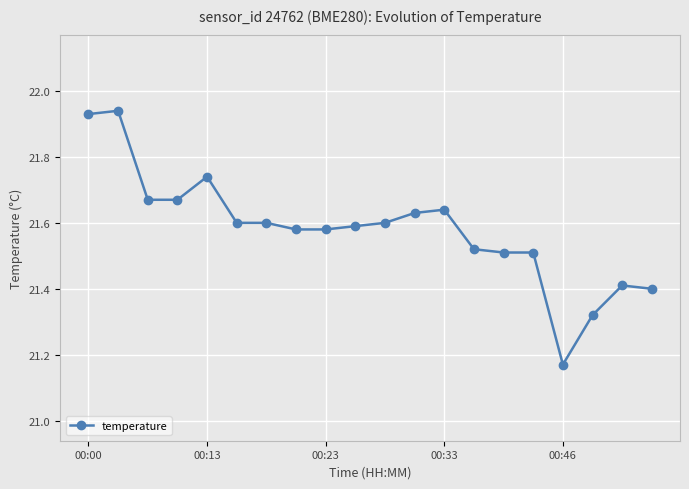

What is the sum of all values?

431.6